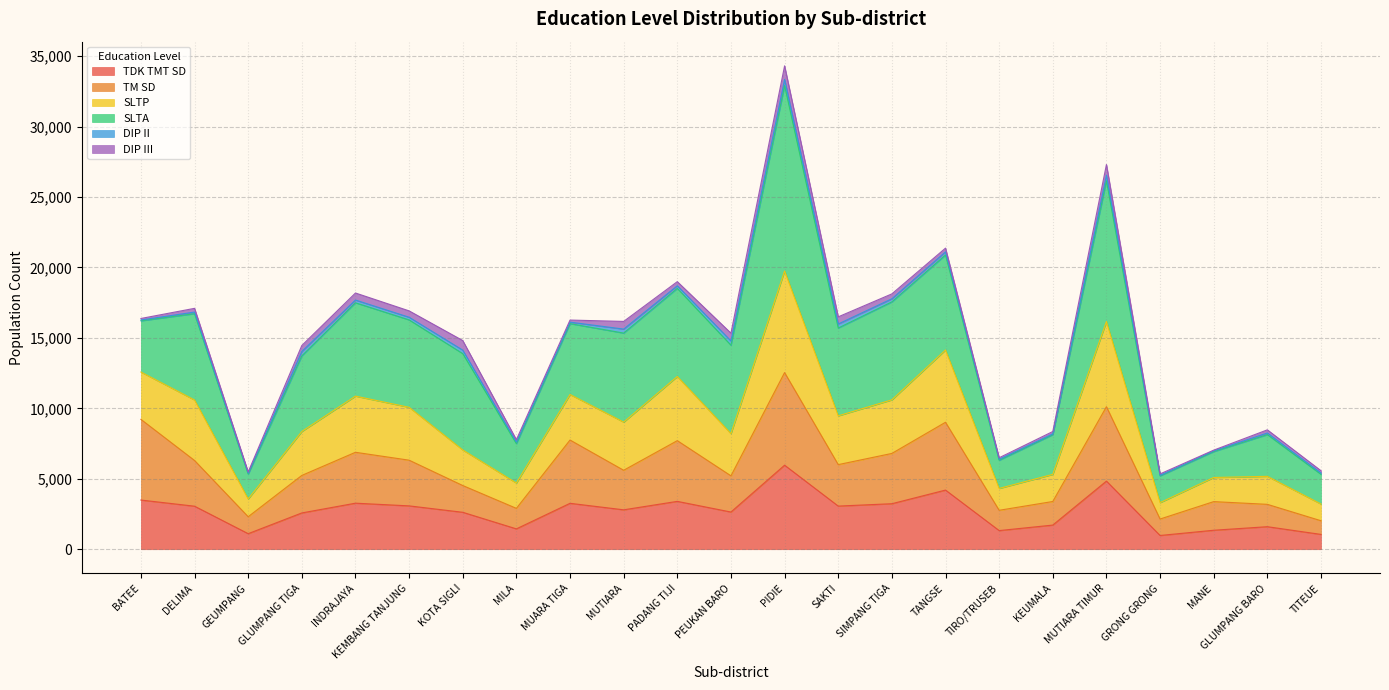

At how many categories does at least one series exceed 28032?

1